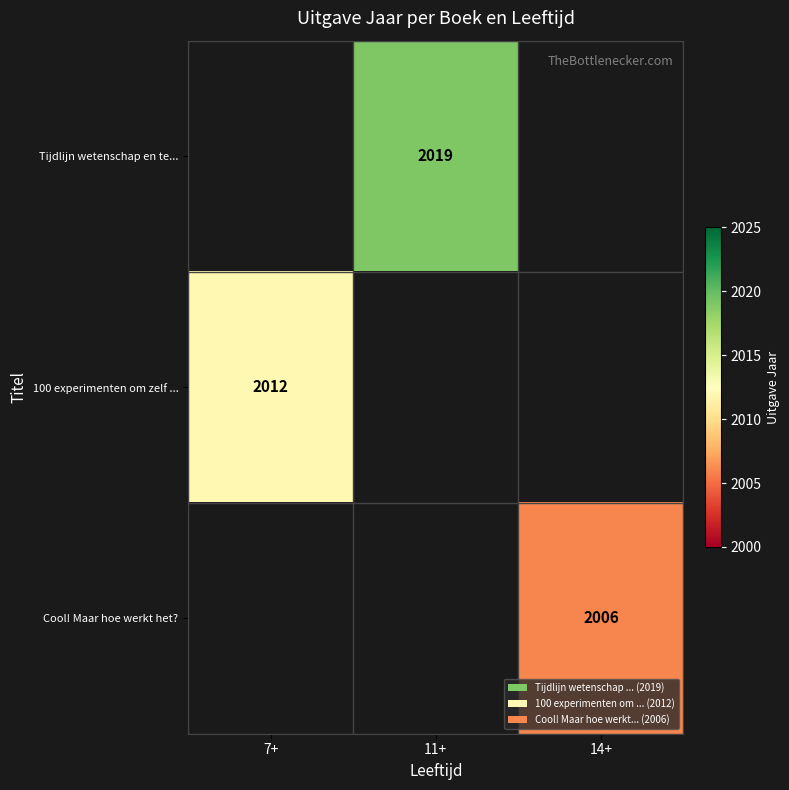

What is the smallest value displayed?

2006.0